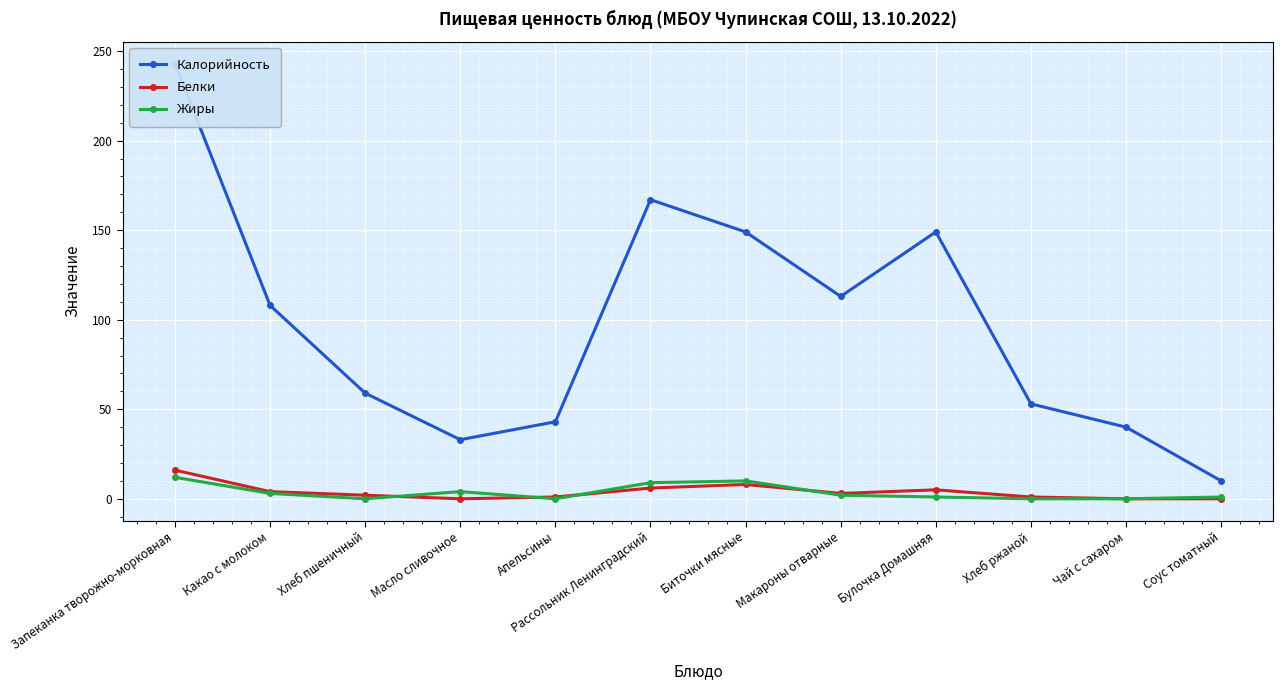

At which category does Жиры reach its first local valley?

Хлеб пшеничный